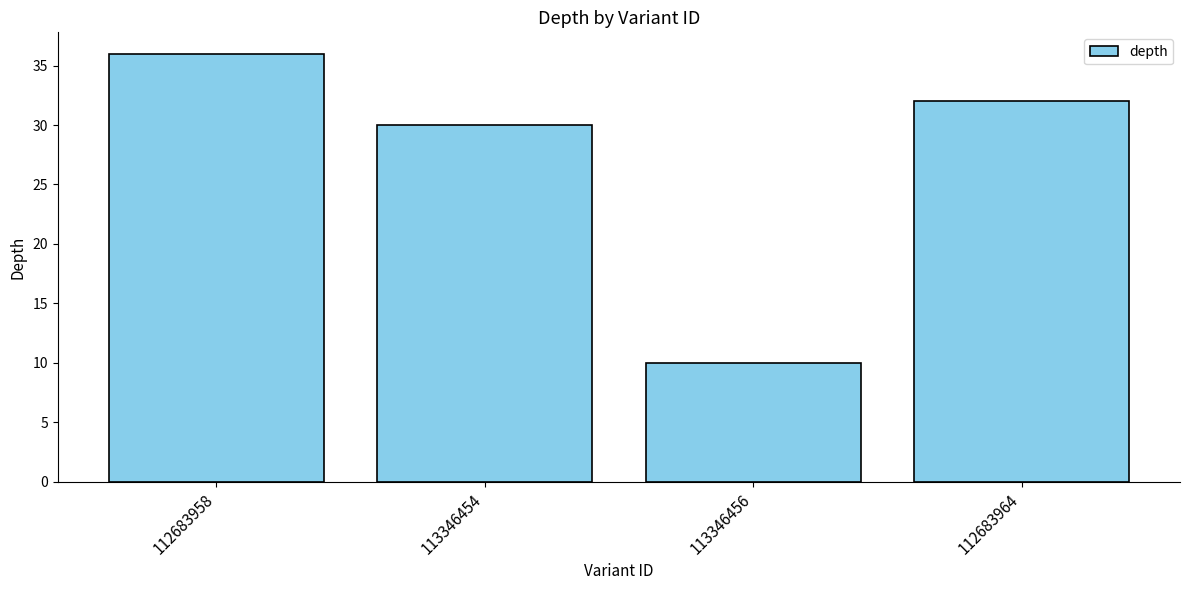

At which label does the data first exceed 32?

112683958